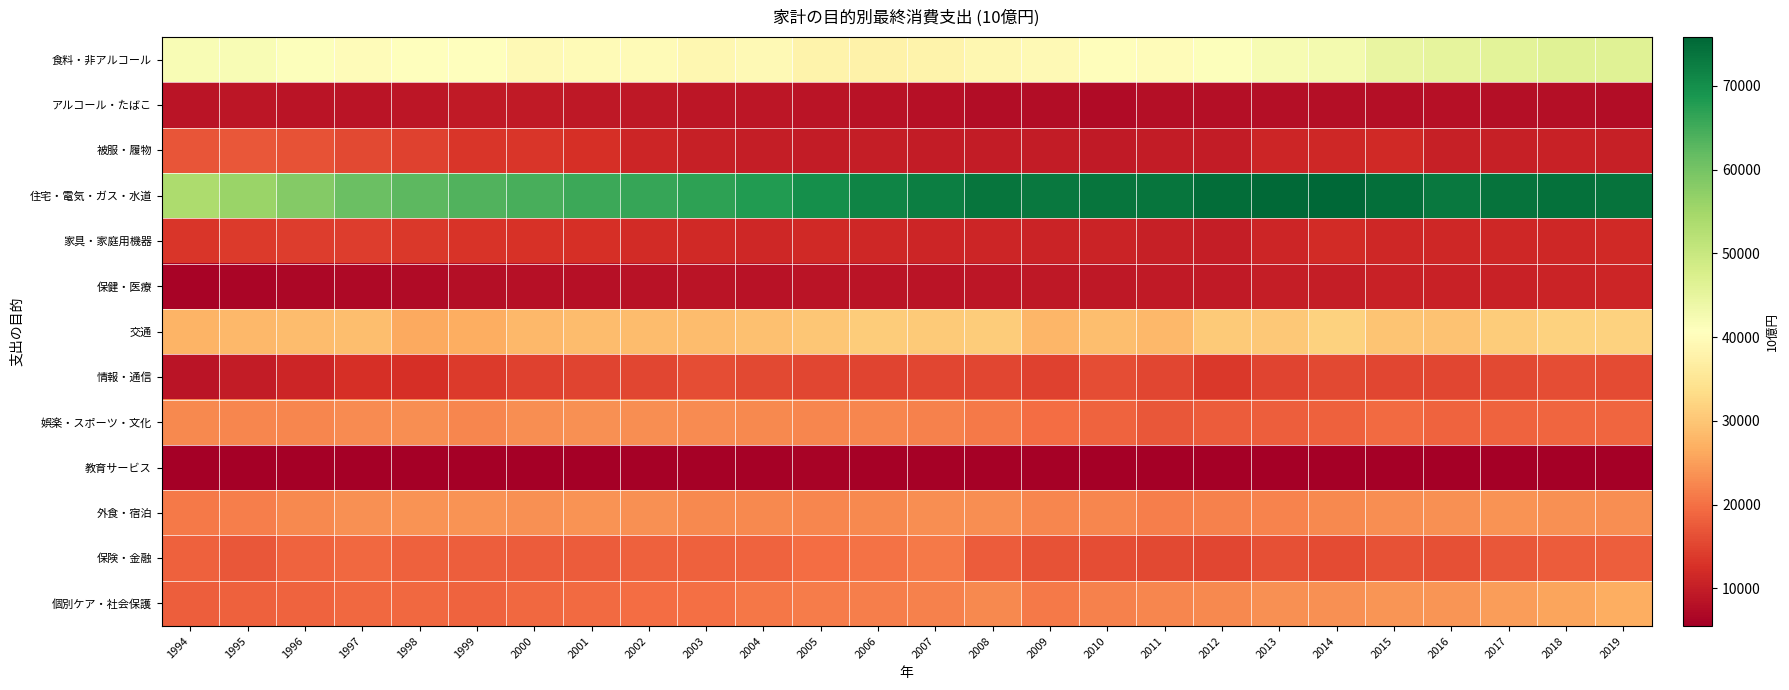

At 1998, list the series in order from largest to smallest.

住宅・電気・ガス・水道, 食料・非アルコール, 交通, 外食・宿泊, 娯楽・スポーツ・文化, 個別ケア・社会保護, 保険・金融, 被服・履物, 家具・家庭用機器, 情報・通信, アルコール・たばこ, 保健・医療, 教育サービス